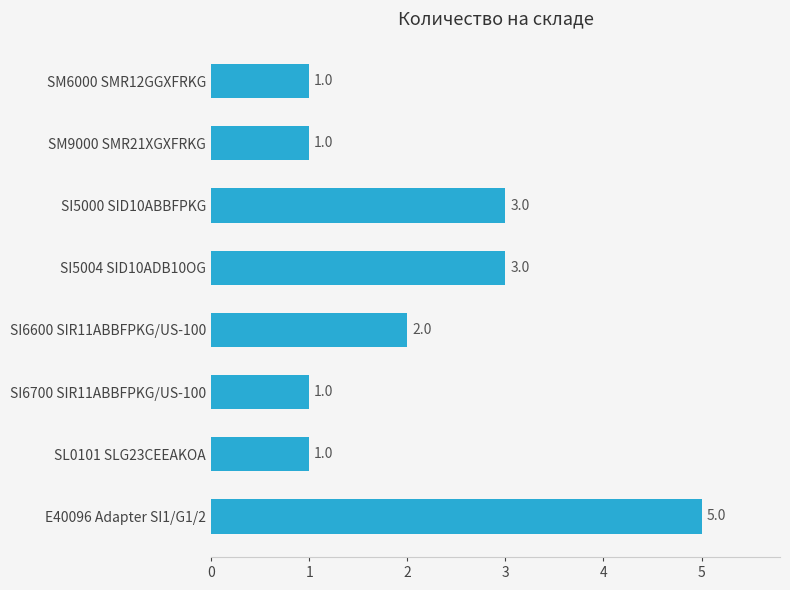

Reading bottom to top, list all the values displayed in this chart.

E40096 Adapter SI1/G1/2=5	SL0101 SLG23CEEAKOA=1	SI6700 SIR11ABBFPKG/US-100=1	SI6600 SIR11ABBFPKG/US-100=2	SI5004 SID10ADB10OG=3	SI5000 SID10ABBFPKG=3	SM9000 SMR21XGXFRKG=1	SM6000 SMR12GGXFRKG=1